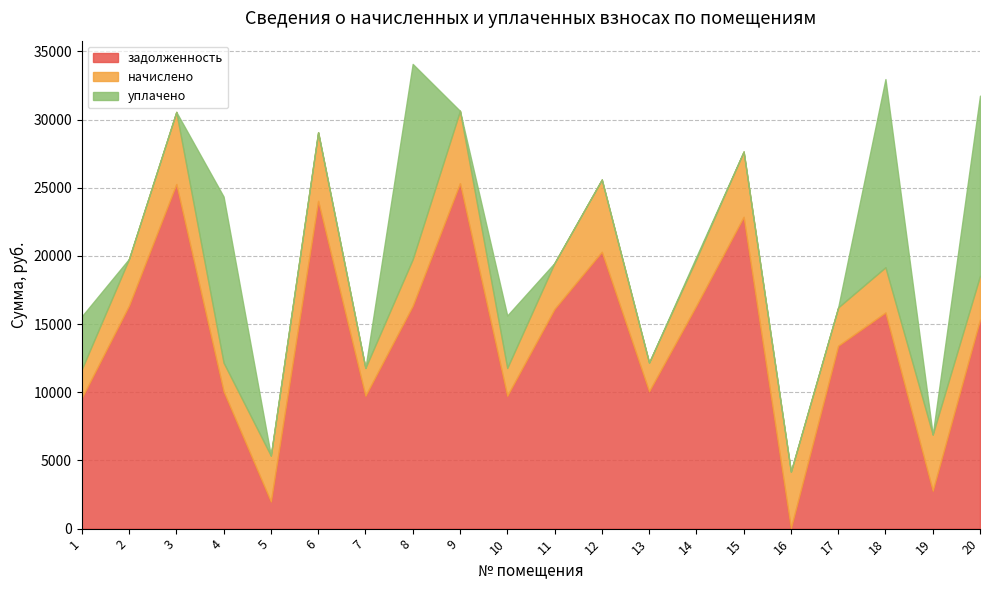

What is the sum of the уплачено values at 8 and 16?

14325.3